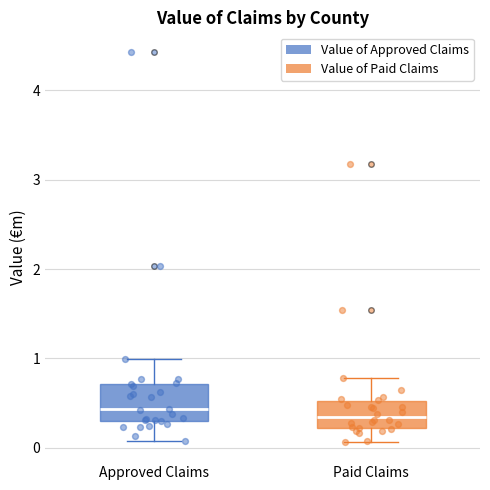

Which box is the tallest, from its lower edge to its upper edge?

Approved Claims